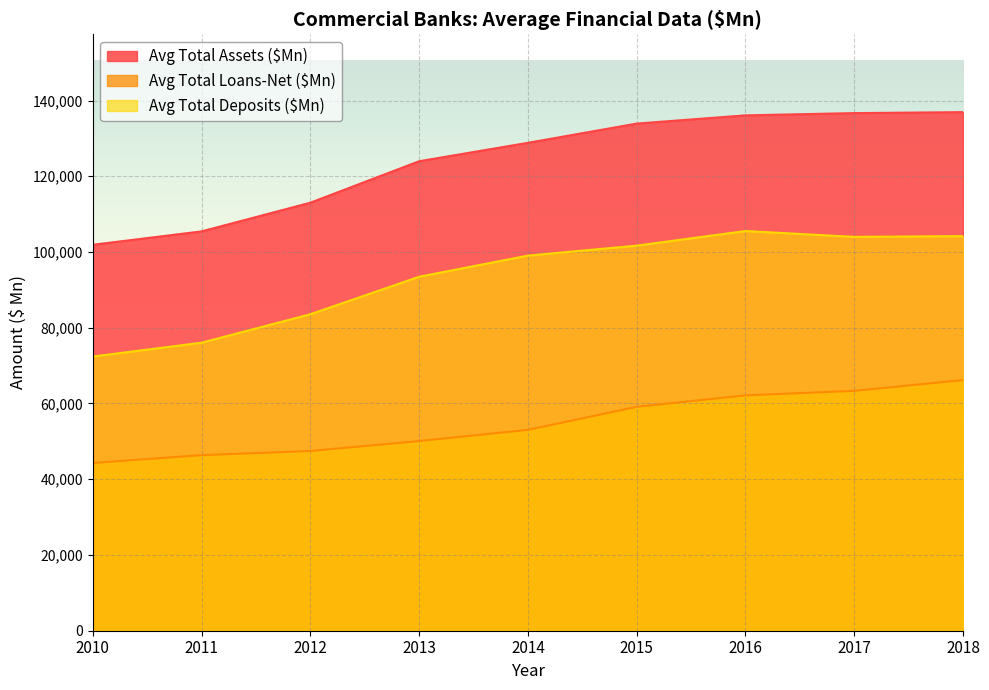

What is the average value of the Avg Total Deposits ($Mn) series?

93332